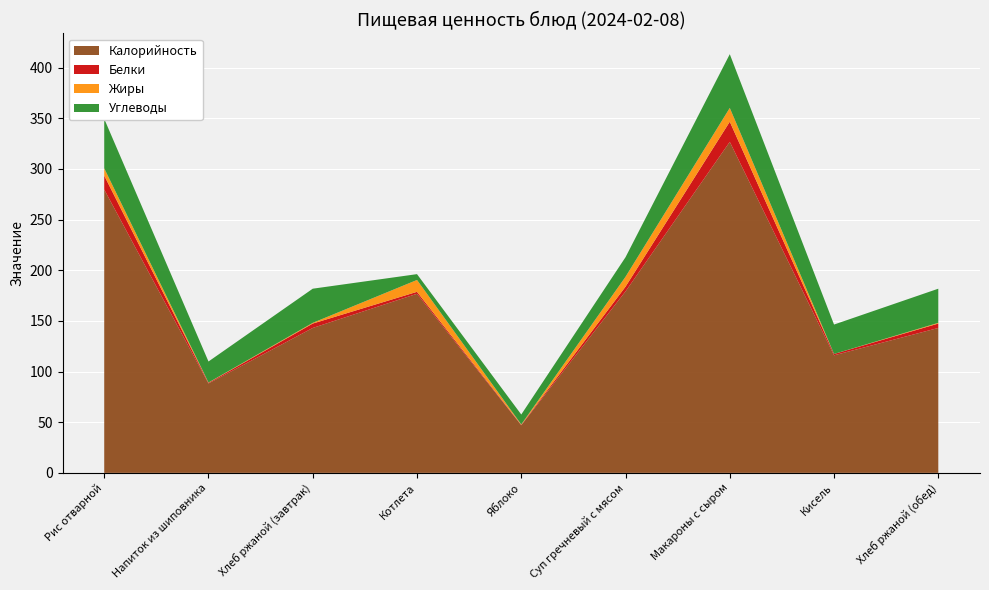

Reading left to right, what are all the values shown in this chart?

Калорийность: 279.6	88.2	143.0	176.8	47.0	179.1	326.7	116.0	143.0
Белки: 13.8	0.7	4.3	1.9	0.4	4.7	19.9	1.4	4.3
Жиры: 7.2	0.3	0.7	11.7	0.4	9.7	13.6	0.0	0.7
Углеводы: 48.8	20.8	33.7	5.7	9.8	19.3	53.0	29.0	33.7